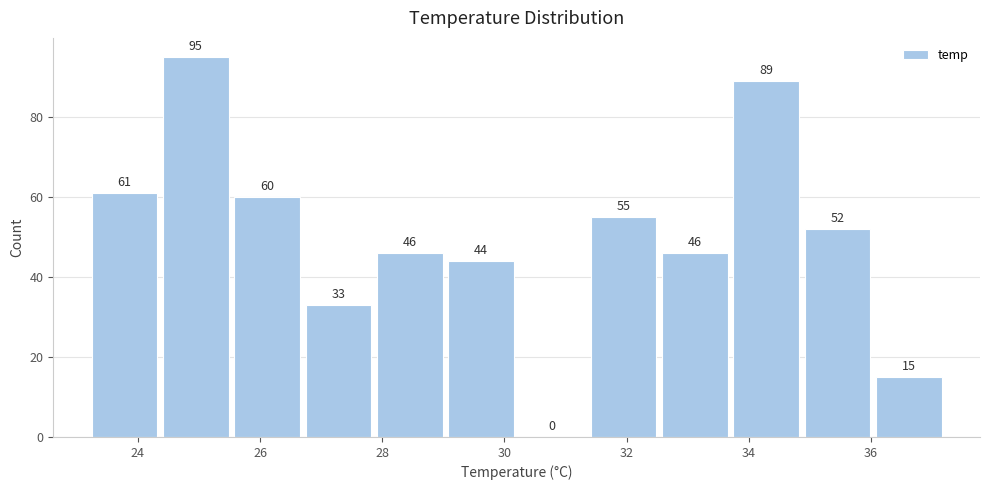

Which range on the x-axis has the tallest bar?

24.4 to 25.6